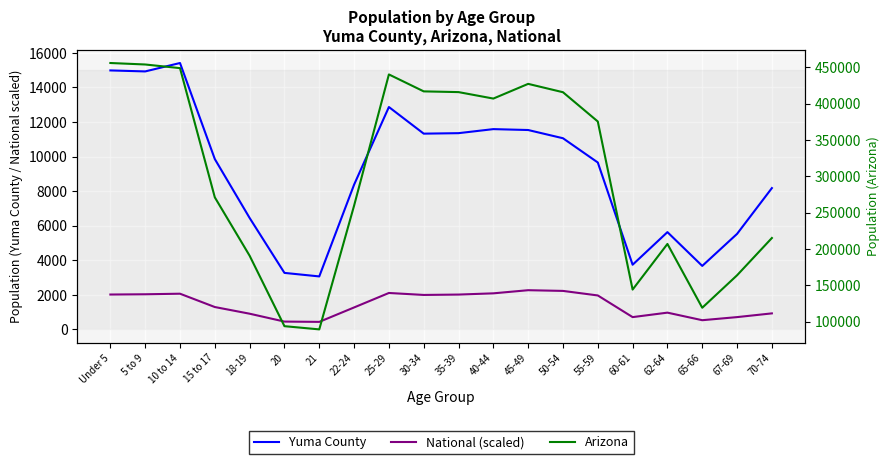

What is the label of the 11th point from the left?

35-39